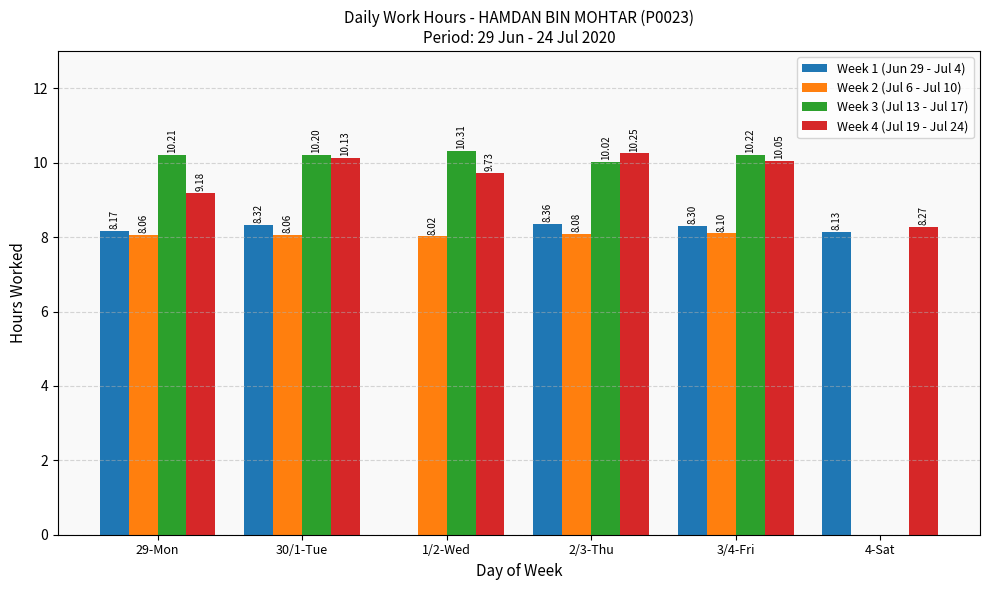

Which series has the largest total across all categories?

Week 4 (Jul 19 - Jul 24)